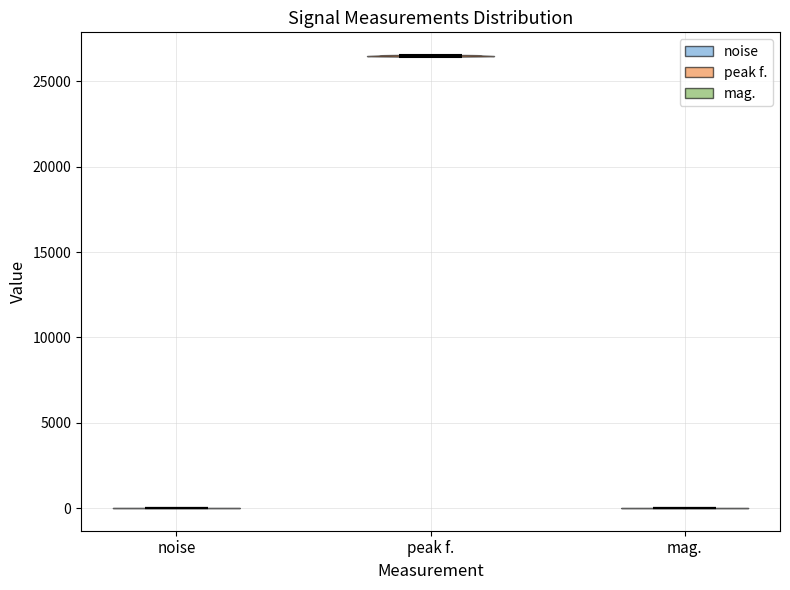

Reading left to right, read every violin against the y-axis: where its median line is, and the lowest and highest points it reaches. The values are not printed on the chart, so give them approximately, as read against the axis.

noise: median line 0, lowest point 0, highest point 0
peak f.: median line 26500, lowest point 26500, highest point 26500
mag.: median line 0, lowest point 0, highest point 0